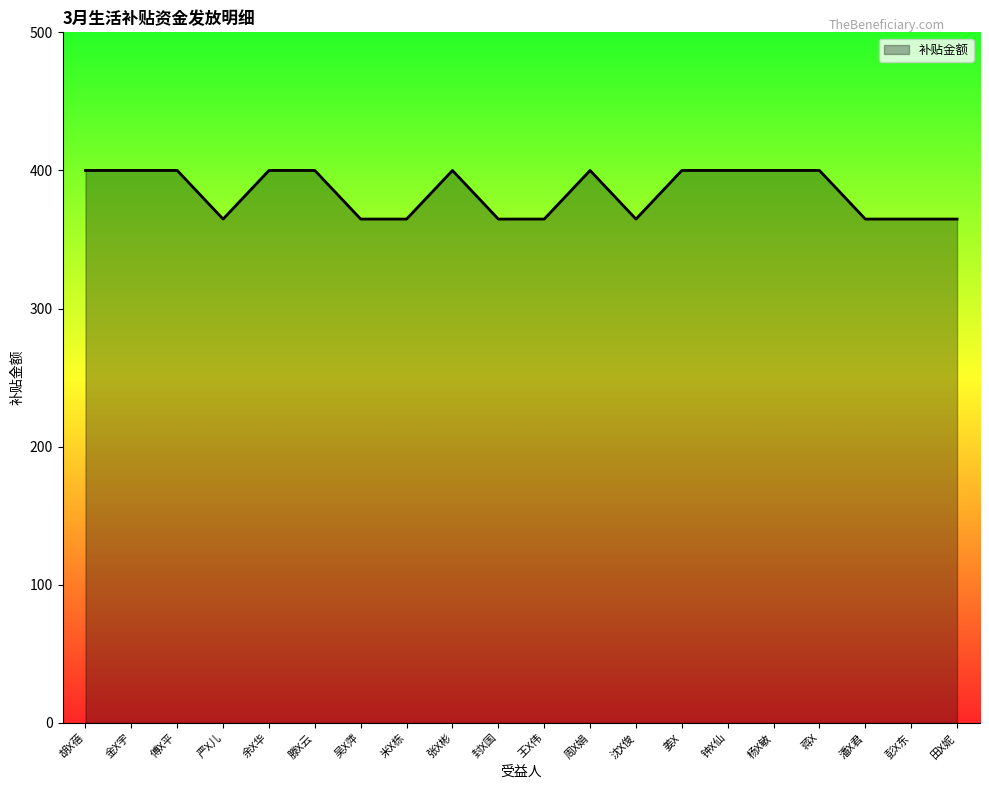

What is the ratio of the value at 蒋X to the value at 杨X敏?

1.0